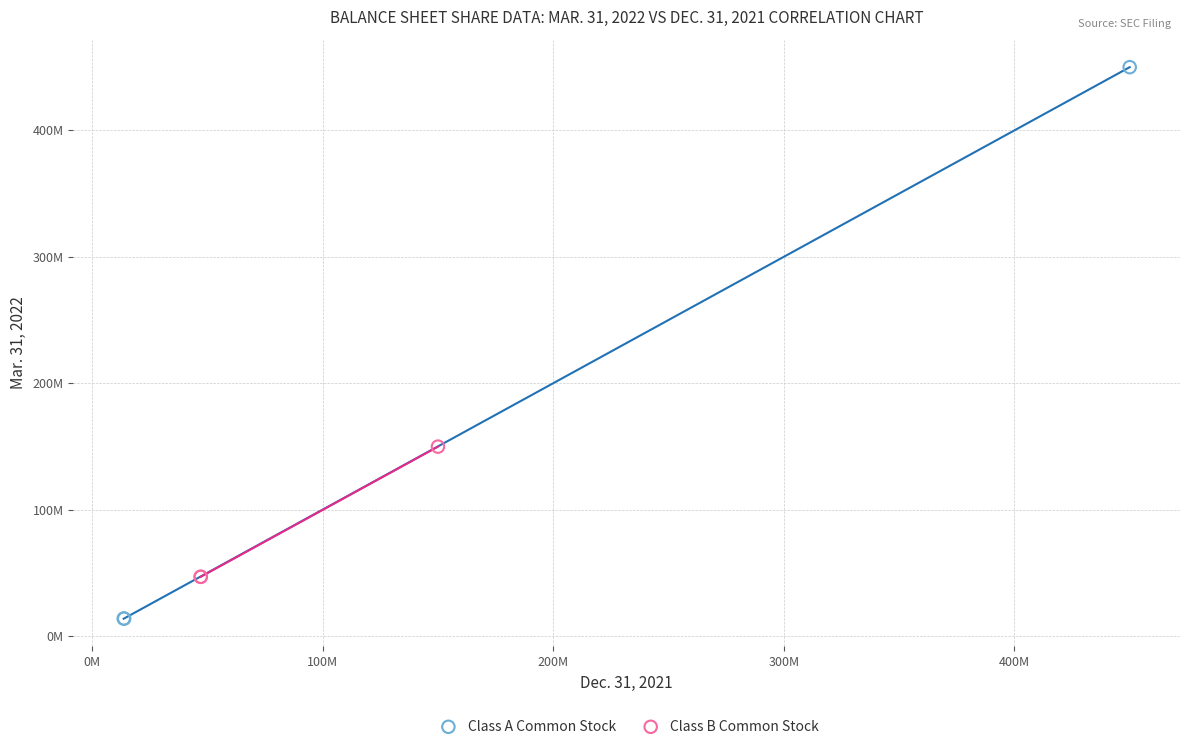

Which series contains the highest Y value?

Class A Common Stock